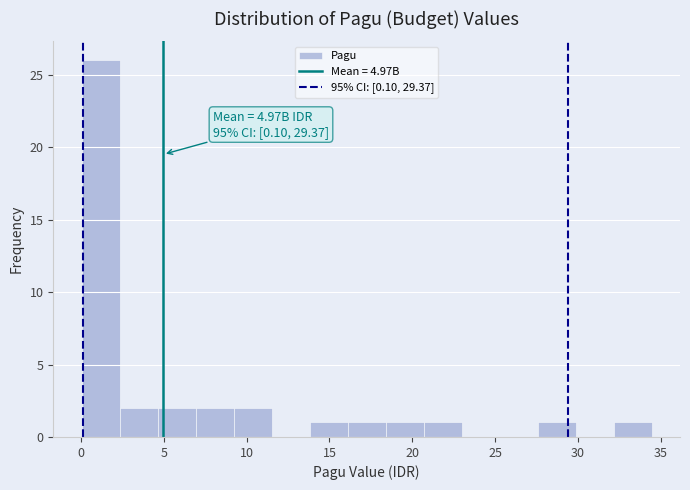

Over which range of the x-axis is the bar tallest?

0.0 to 2.5